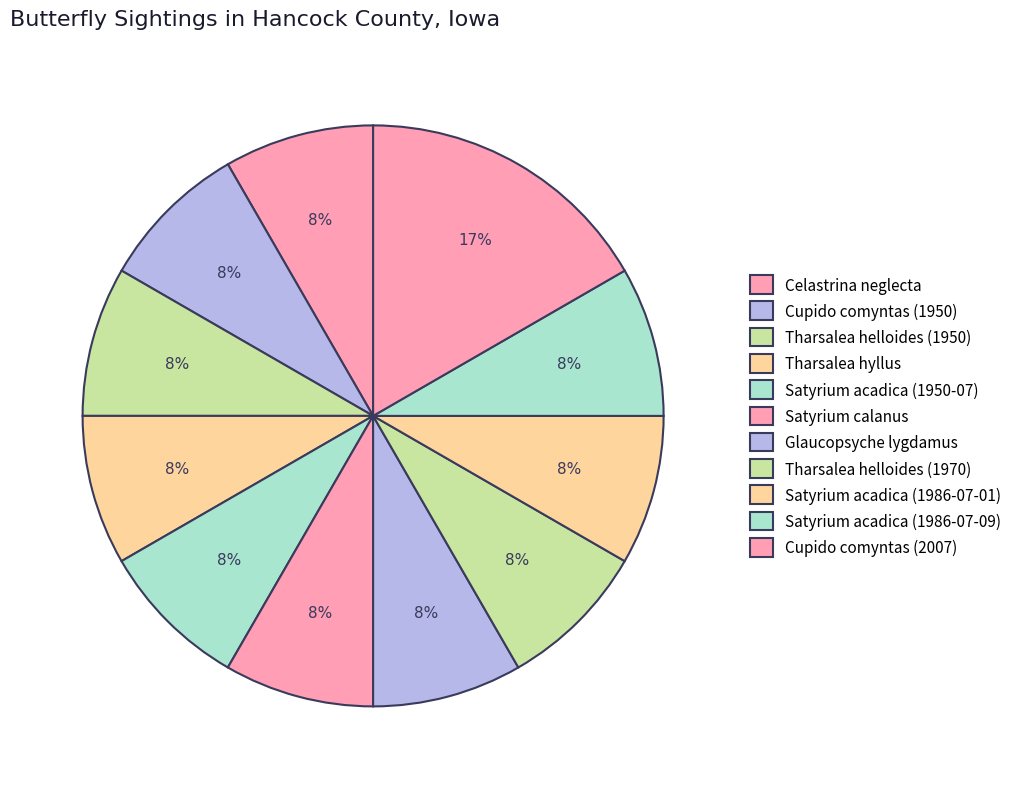

True or false: Cupido comyntas (1950) accounts for 8% of the total.

True